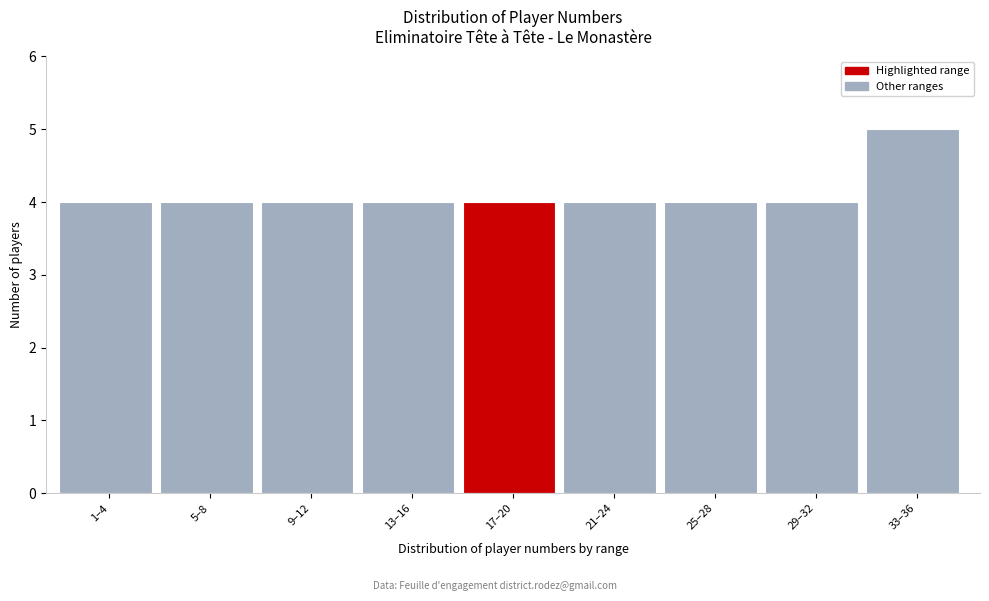

Reading left to right, what are all the values shown in this chart?

4	4	4	4	4	4	4	4	5